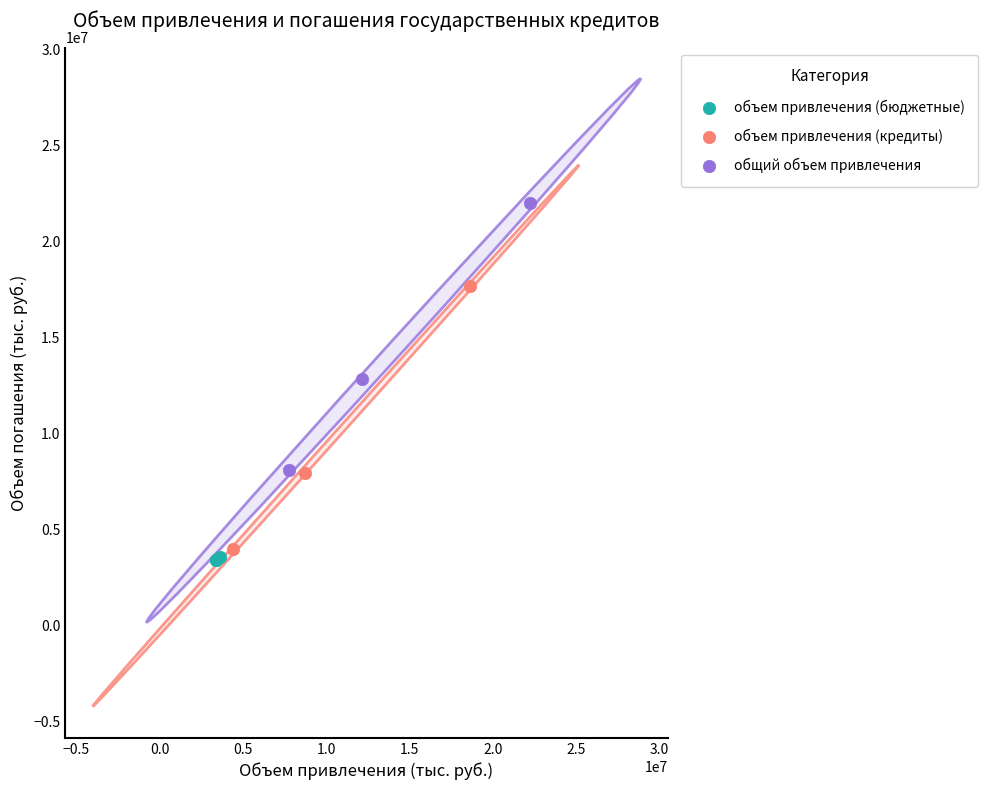

Which series has the largest Y range (max minus min)?

общий объем привлечения